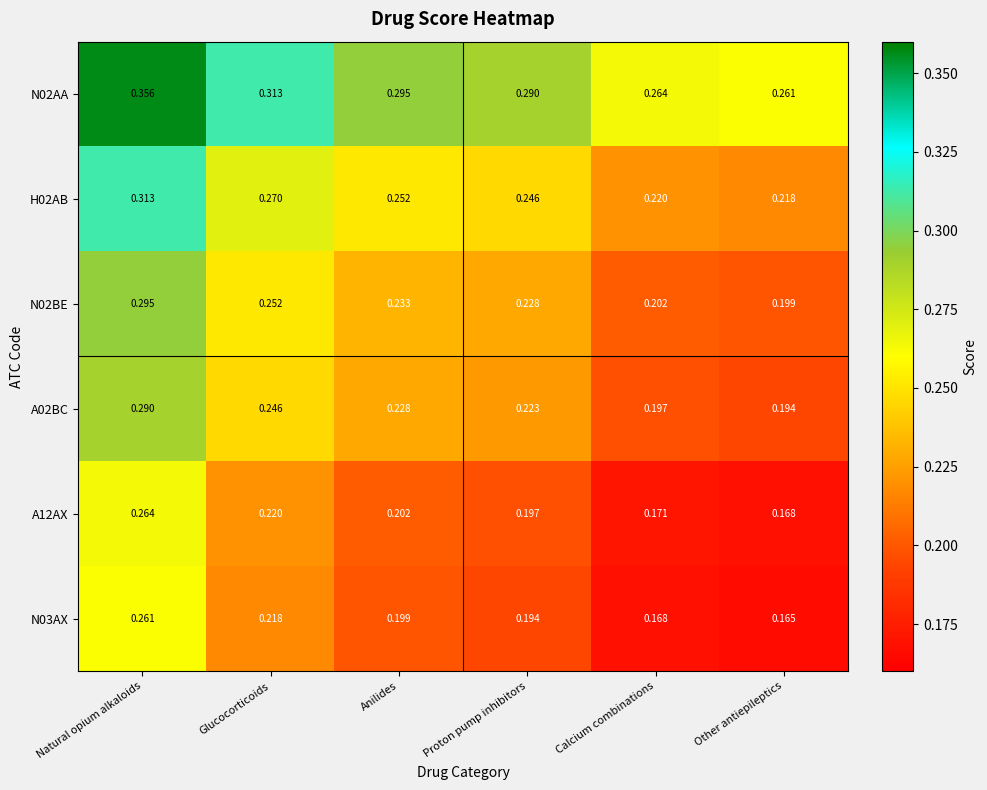

Which category has the highest value in the N02AA series?

Natural opium alkaloids